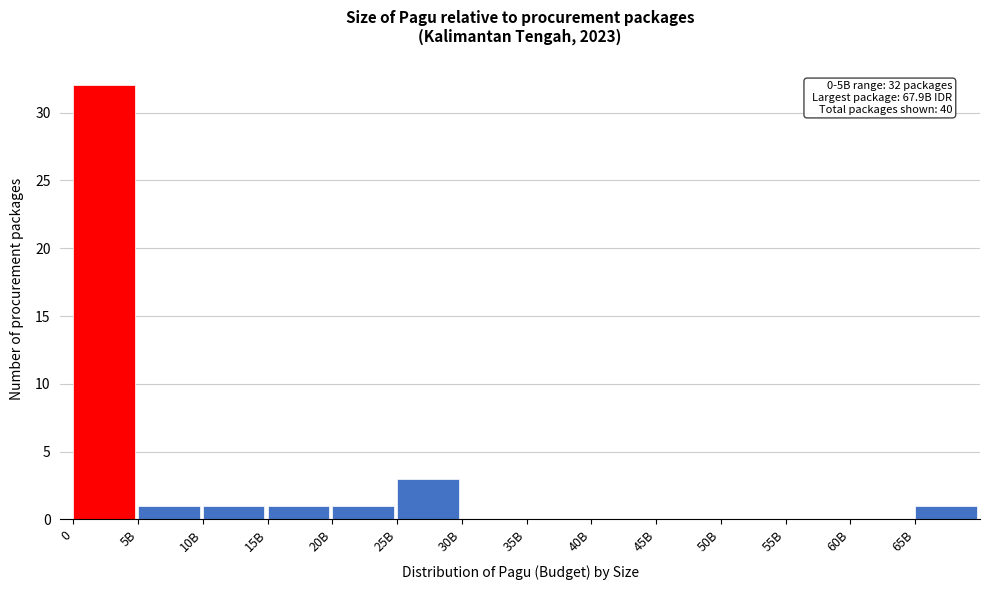

Reading left to right, list all the values displayed in this chart.

0=32	5B=1	10B=1	15B=1	20B=1	25B=3	30B=0	35B=0	40B=0	45B=0	50B=0	55B=0	60B=0	65B=1